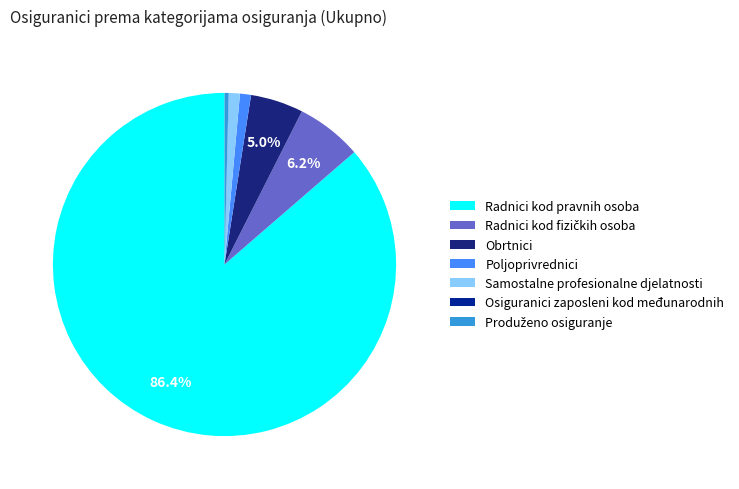

Does Produženo osiguranje represent more than half of the total?

No